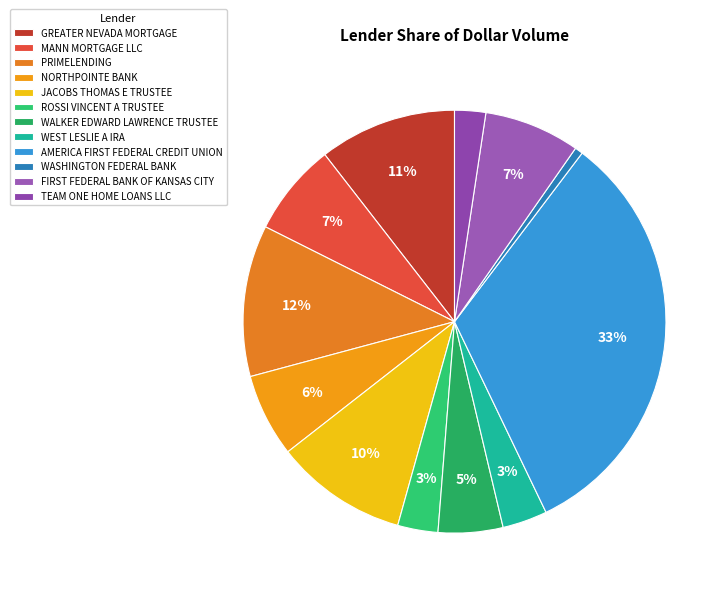

To the nearest percent, what portion does ROSSI VINCENT A TRUSTEE represent?

3%